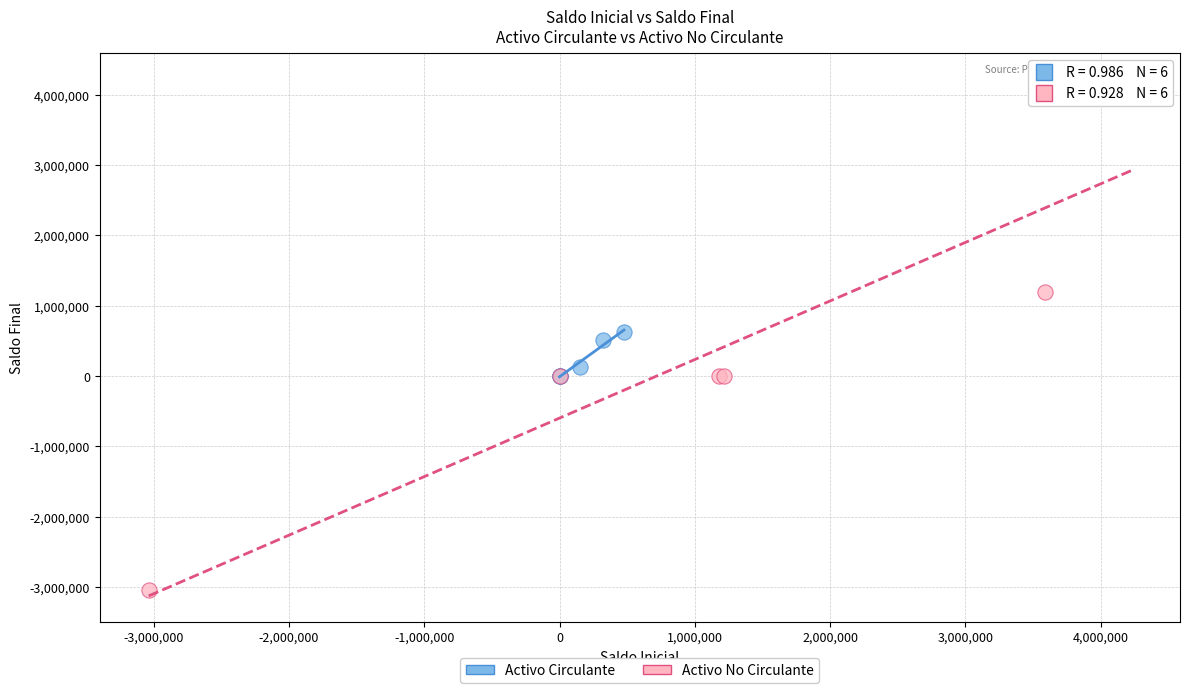

Which series contains the highest Y value?

Activo No Circulante